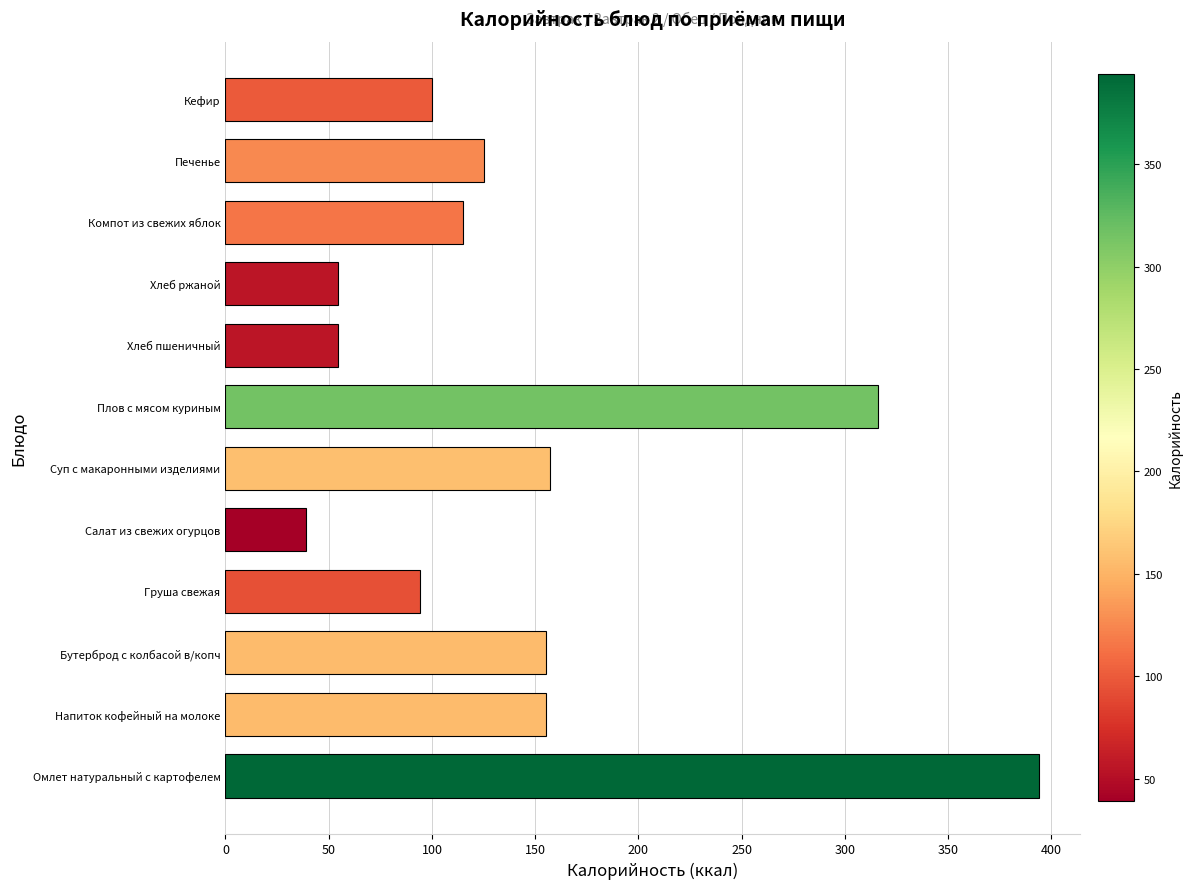

Is it true that the value at Хлеб ржаной is 54.3?

True